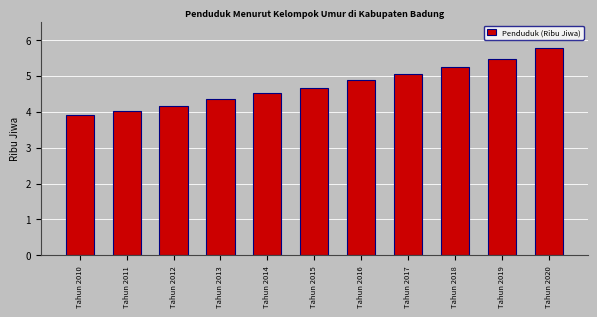

What is the smallest value displayed?

3.9